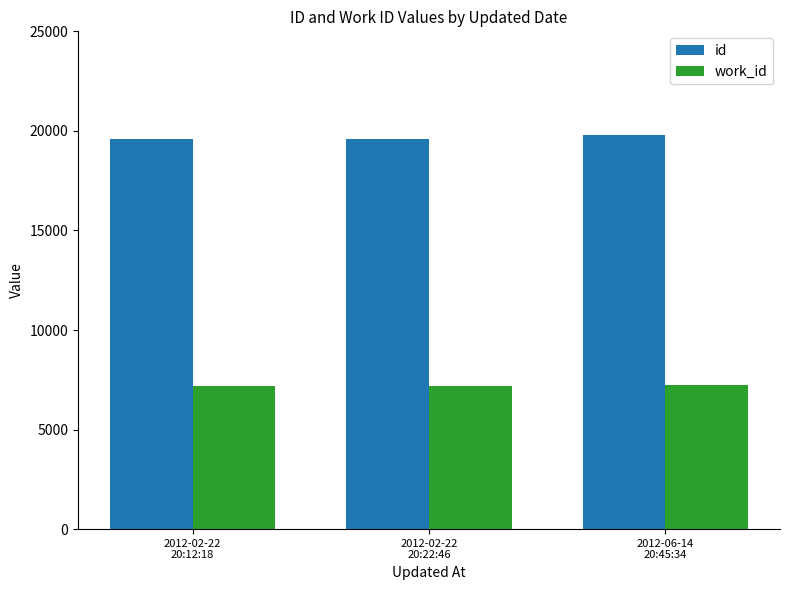

How many data points does each series have?

3